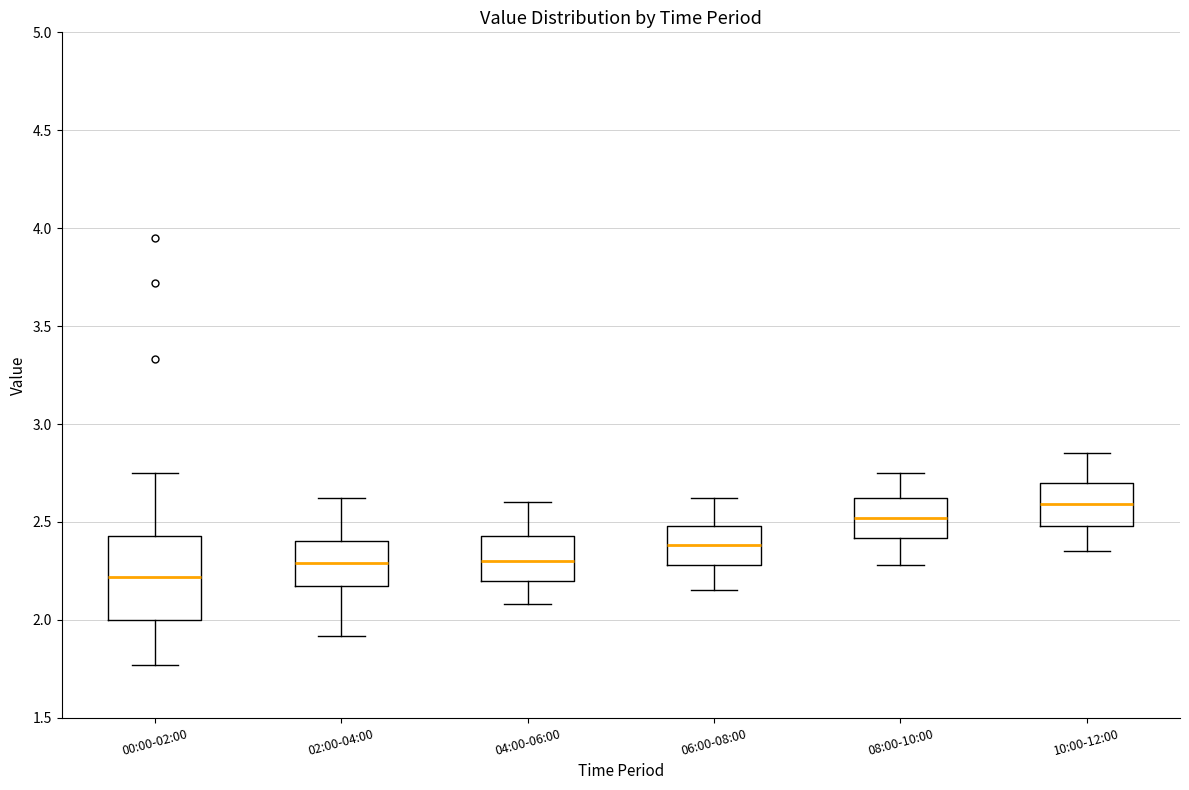

Which box is the tallest, from its lower edge to its upper edge?

00:00-02:00